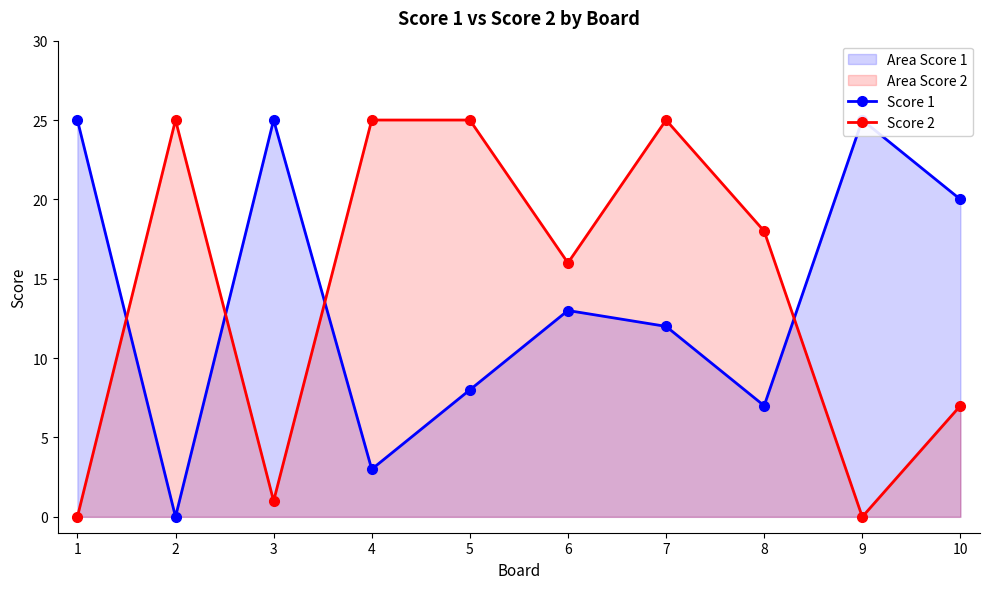

At 8, list the series in order from smallest to largest.

Score 1, Score 2